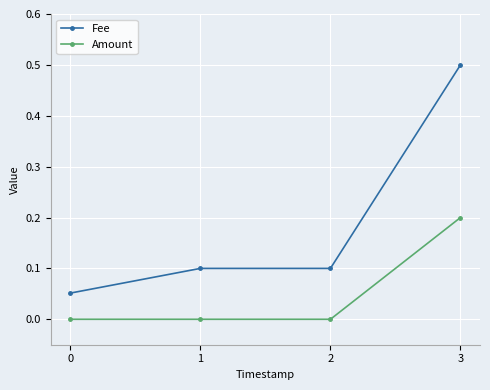

What is the difference between the maximum and minimum values in the Fee series?

0.4